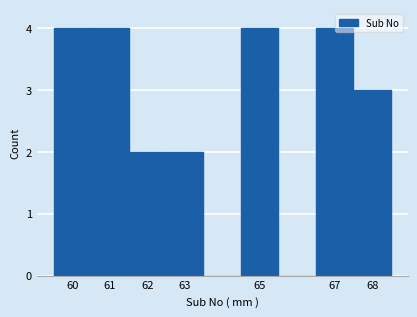

Reading left to right, list every bar in this chart as the range it spans on the x-axis followed by its height. The values are not printed on the chart, so give them approximately, as read against the axis.

59.5 to 60.5: 4
60.5 to 61.5: 4
61.5 to 62.5: 2
62.5 to 63.5: 2
63.5 to 64.5: 0
64.5 to 65.5: 4
65.5 to 66.5: 0
66.5 to 67.5: 4
67.5 to 68.5: 3